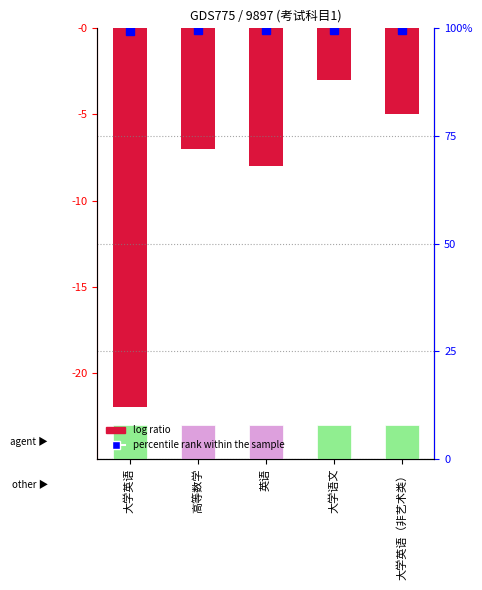

At which label does the data first exceed -7?

大学语文